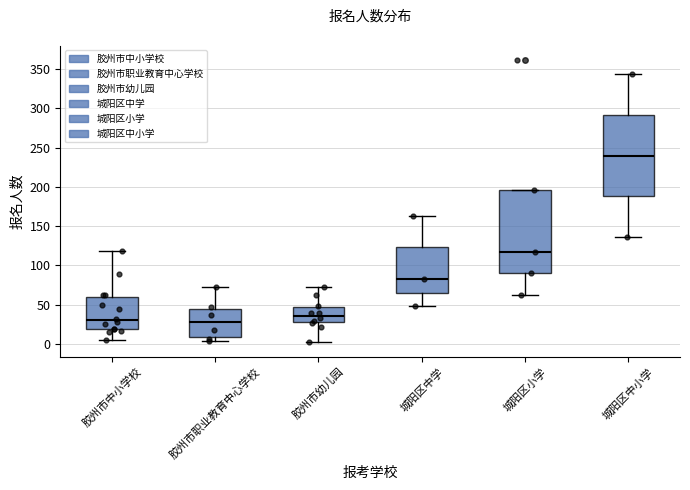

Where is the lower edge of the box for 城阳区中学 on the y-axis? The values are not printed on the chart, so give them approximately, as read against the axis.

65